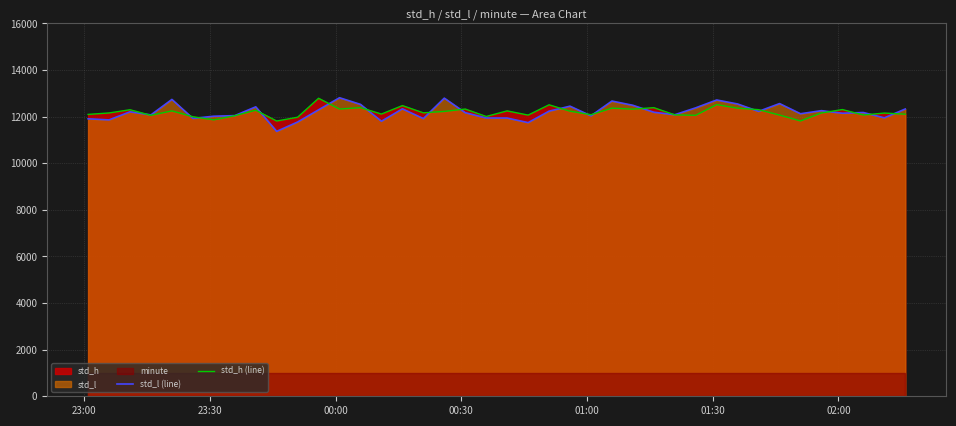

In std_h (line), how many points are higher than both neighbors (excluding endpoints)?

14